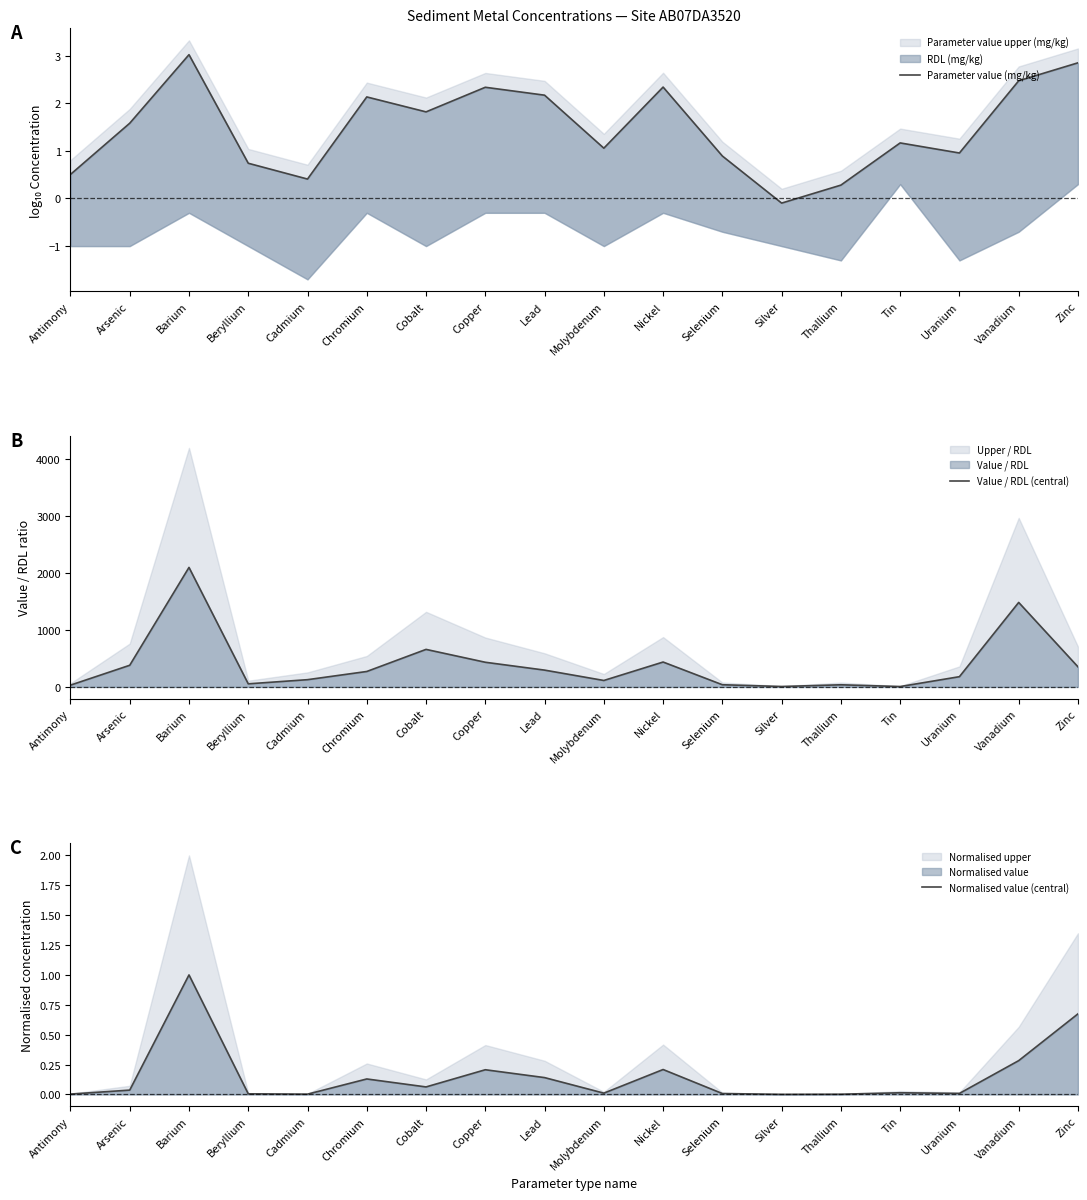

True or false: Parameter value (mg/kg) and Value / RDL (central) cross at least once.

False